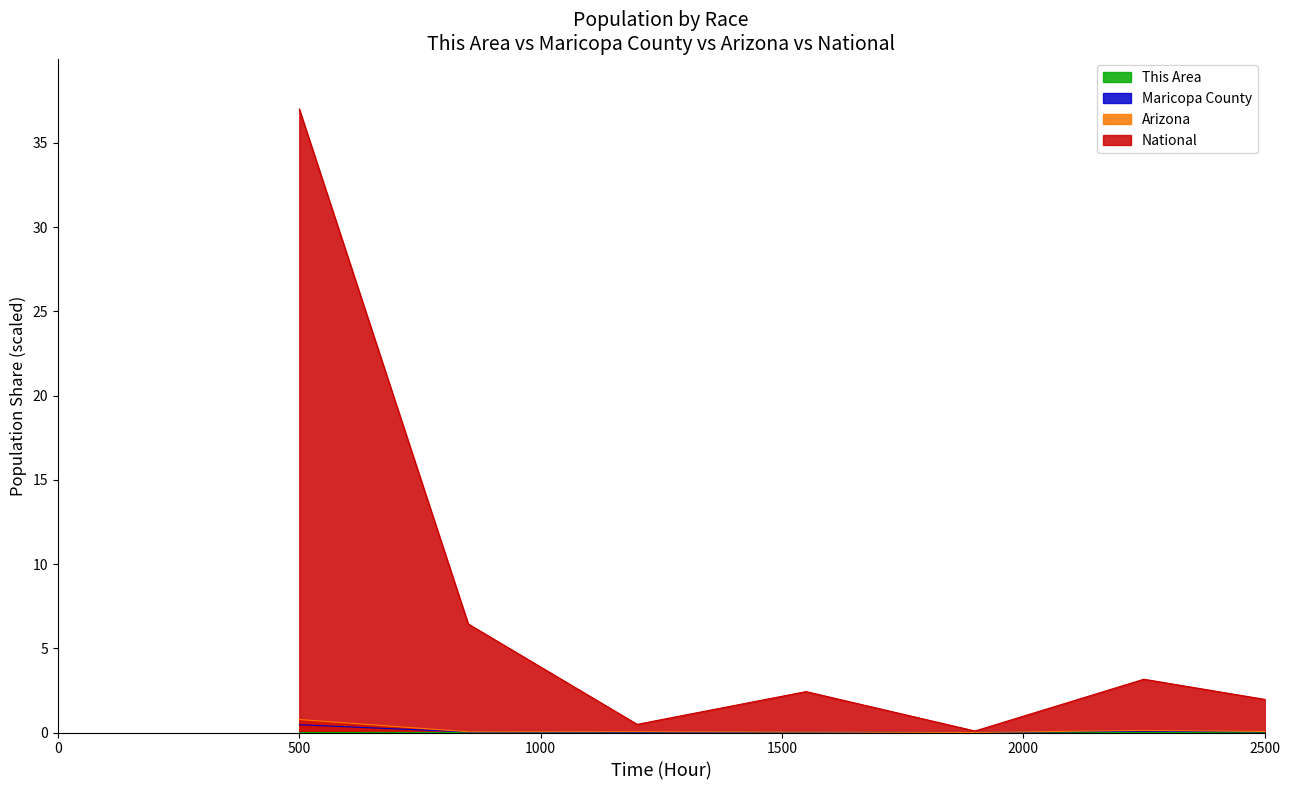

True or false: Arizona and This Area cross at least once.

False